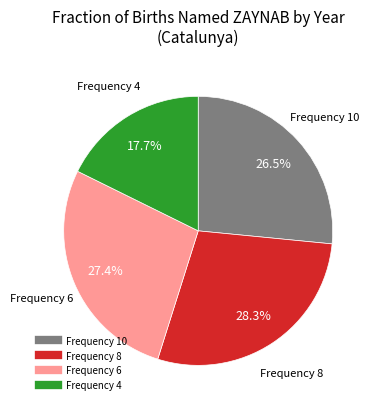

Does any single category account for the majority?

No